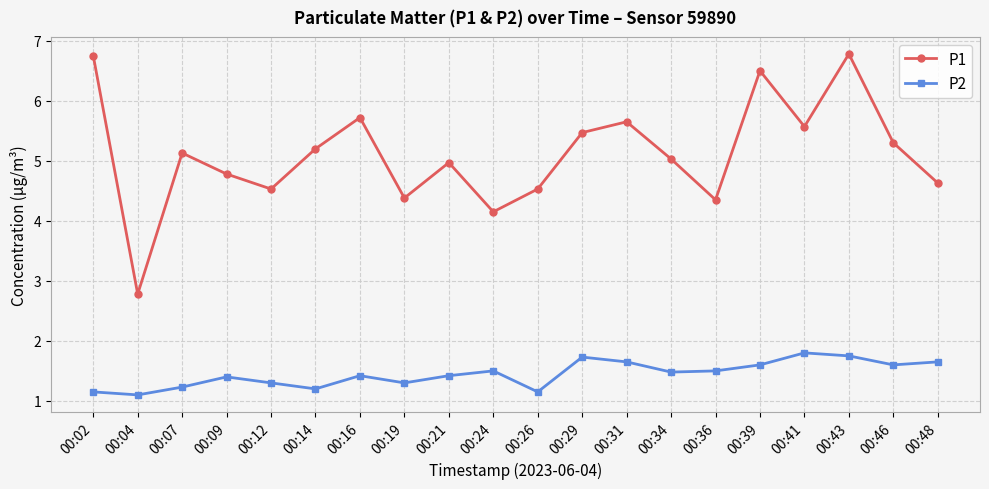

List the series in order of their overall mean, highest first.

P1, P2